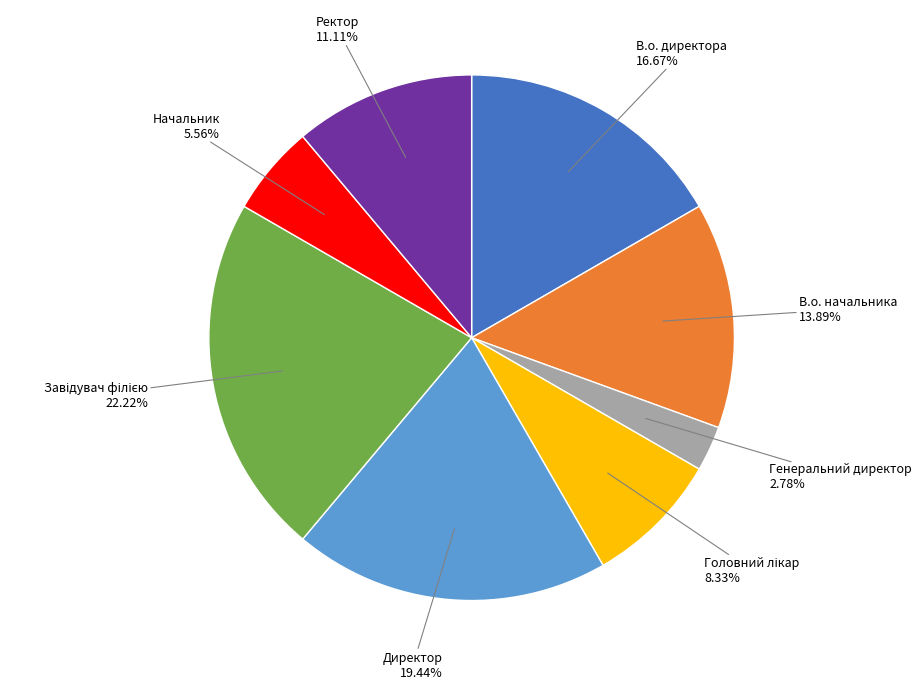

Is the sum of Начальник and В.о. начальника greater than half?

No